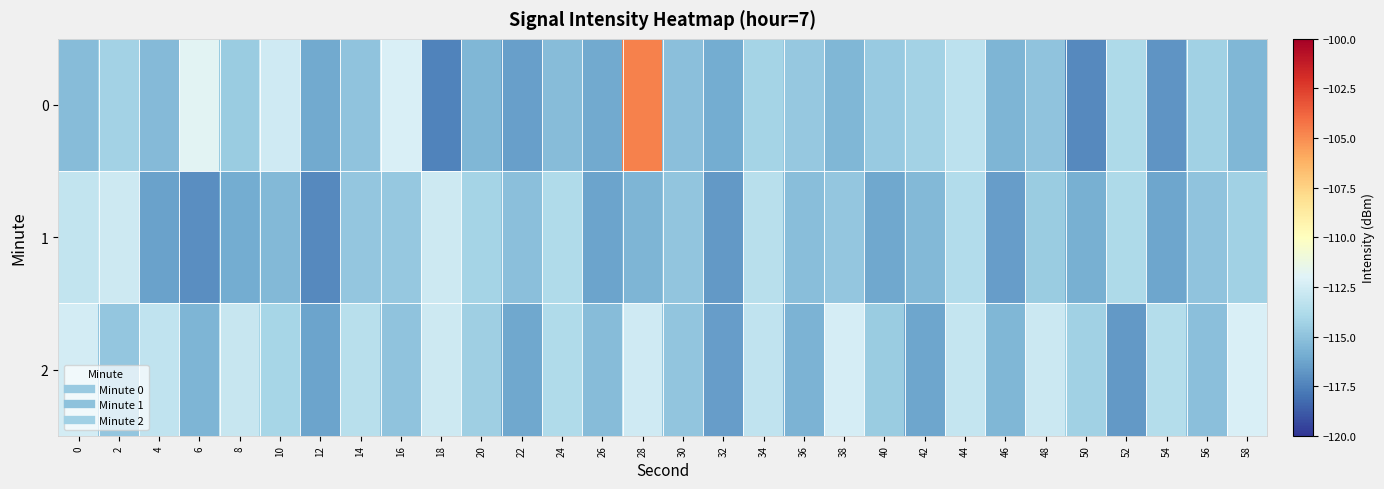

What is the smallest value displayed?

-117.4